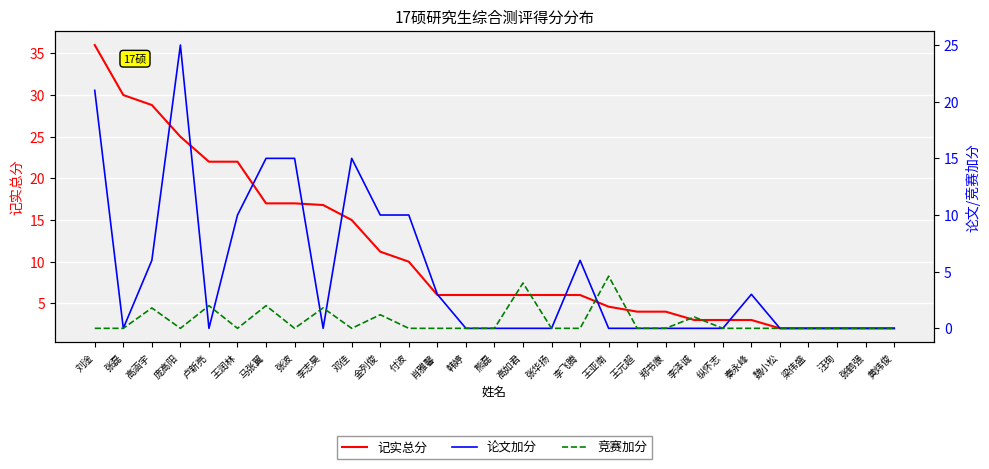

What are all the series names shown in the legend?

记实总分, 论文加分, 竞赛加分